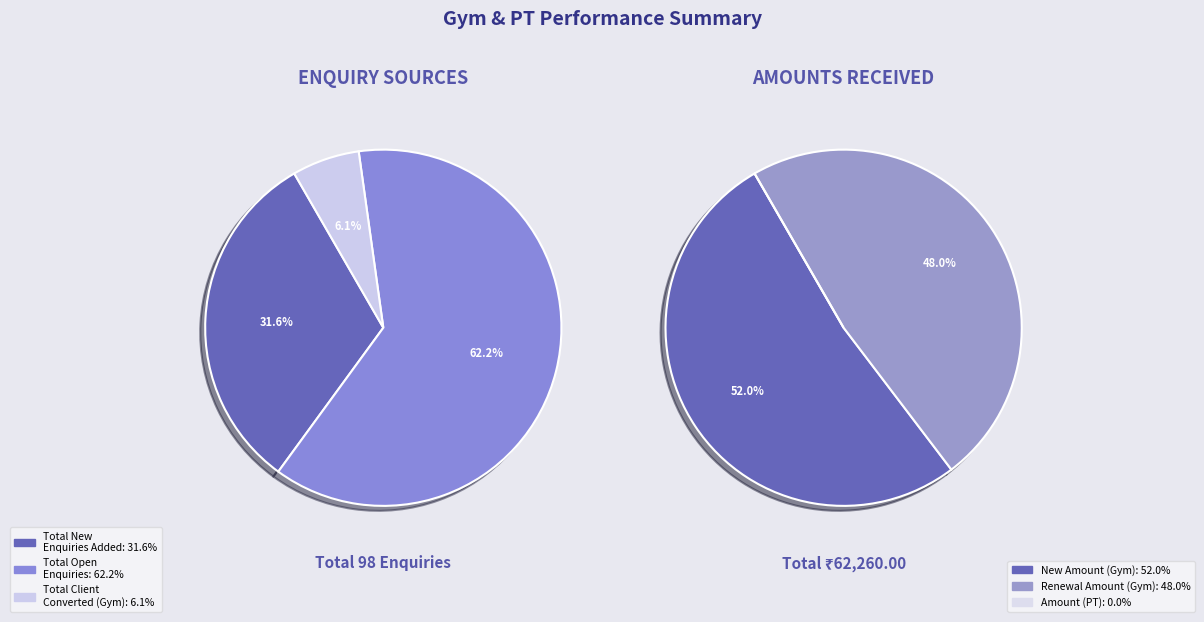

Is there any slice that represents more than half of the pie?

Yes